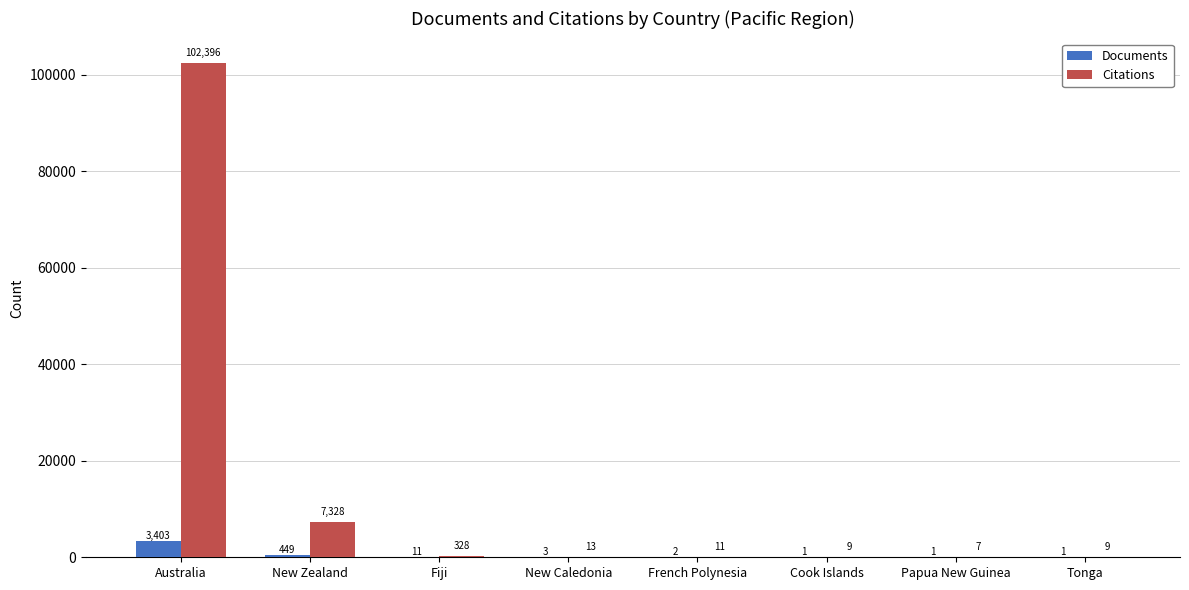

Reading right to left, what are all the values shown in this chart?

Documents: 1	1	1	2	3	11	449	3403
Citations: 9	7	9	11	13	328	7328	102396